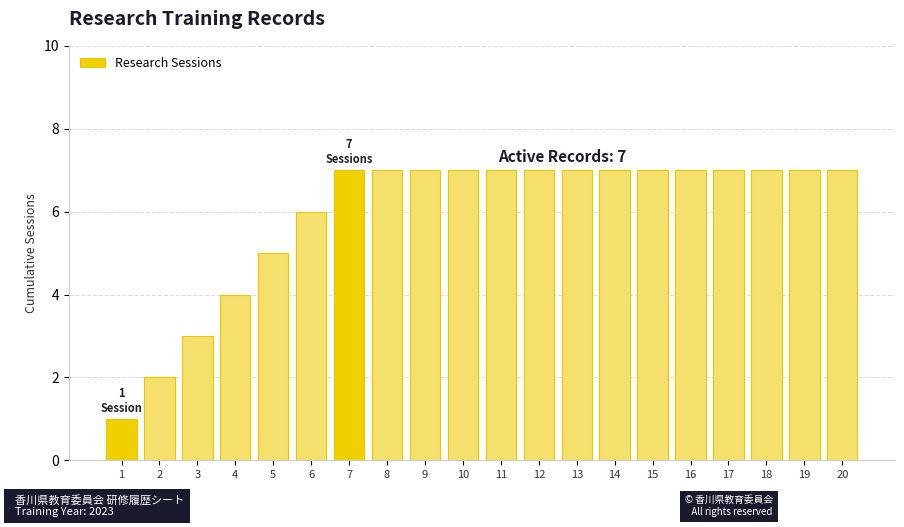

What is the smallest value displayed?

1